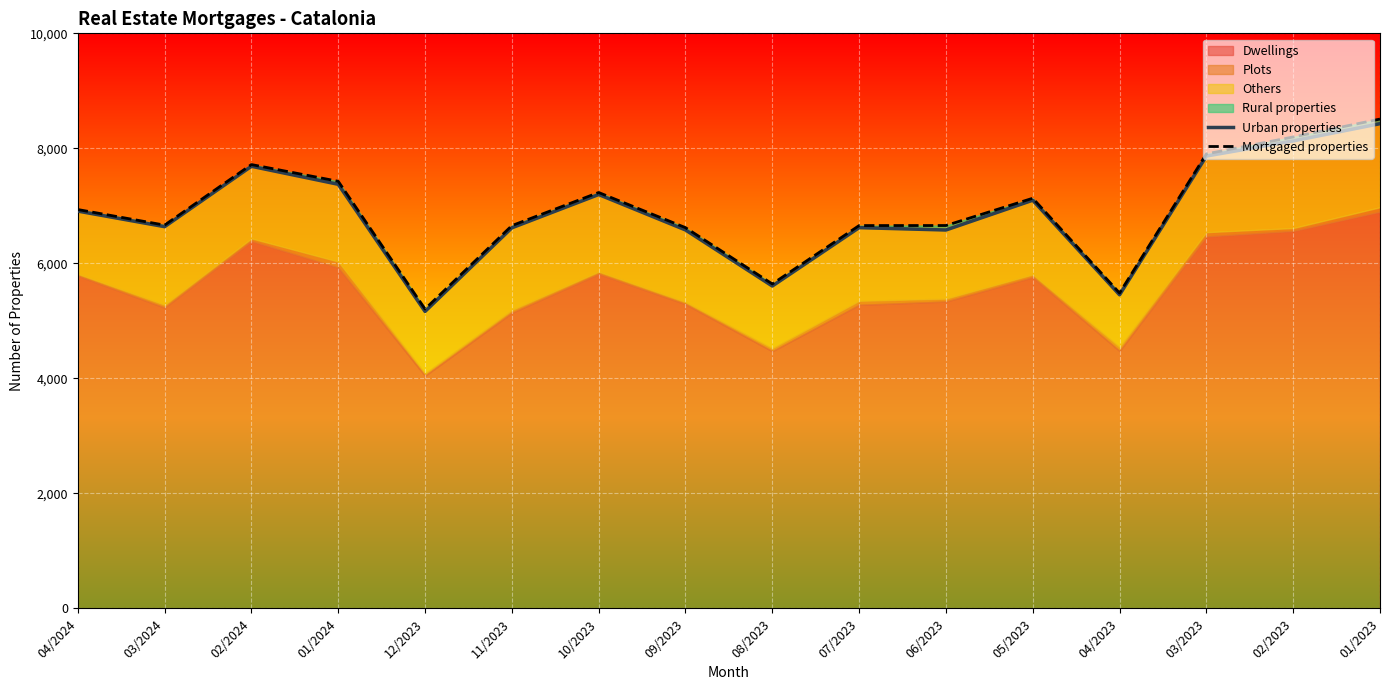

What is the total value across all series at 05/2023?

14230